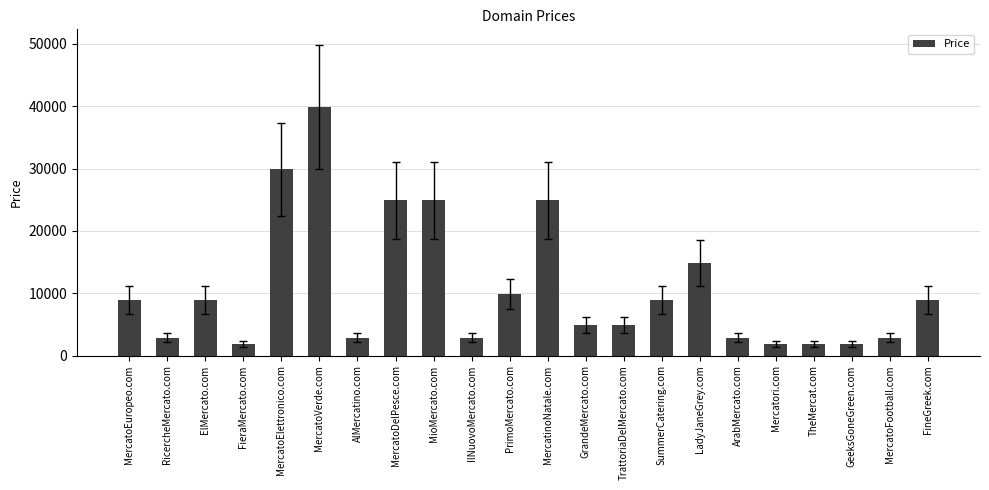

The chart shows a value of 39888 at MercatoVerde.com. True or false?

True